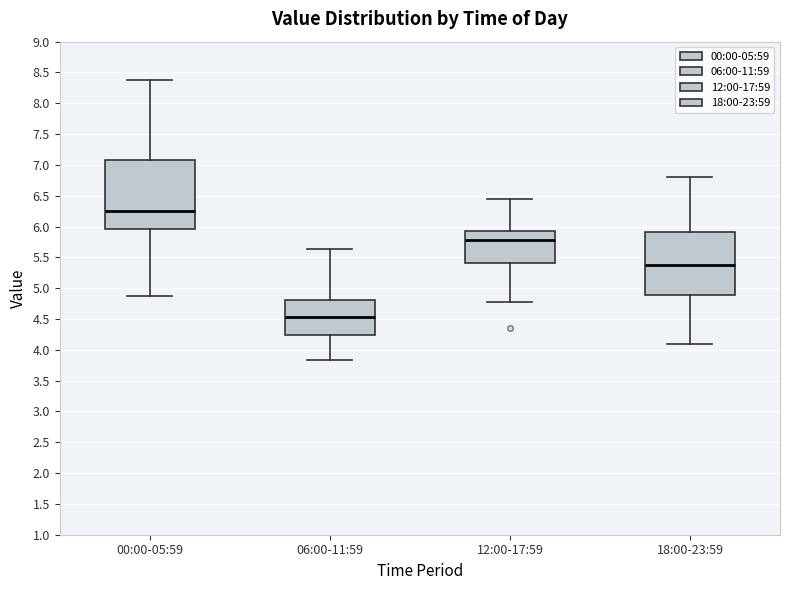

Reading left to right, read every box against the y-axis: the position of its median line, the range the box covers, and the ends of its whiskers. The values are not printed on the chart, so give them approximately, as read against the axis.

00:00-05:59: median 6.25, box 5.95 to 7.05, whiskers 4.90 to 8.40
06:00-11:59: median 4.55, box 4.25 to 4.80, whiskers 3.85 to 5.65
12:00-17:59: median 5.80, box 5.40 to 5.95, whiskers 4.80 to 6.45
18:00-23:59: median 5.40, box 4.90 to 5.90, whiskers 4.10 to 6.80